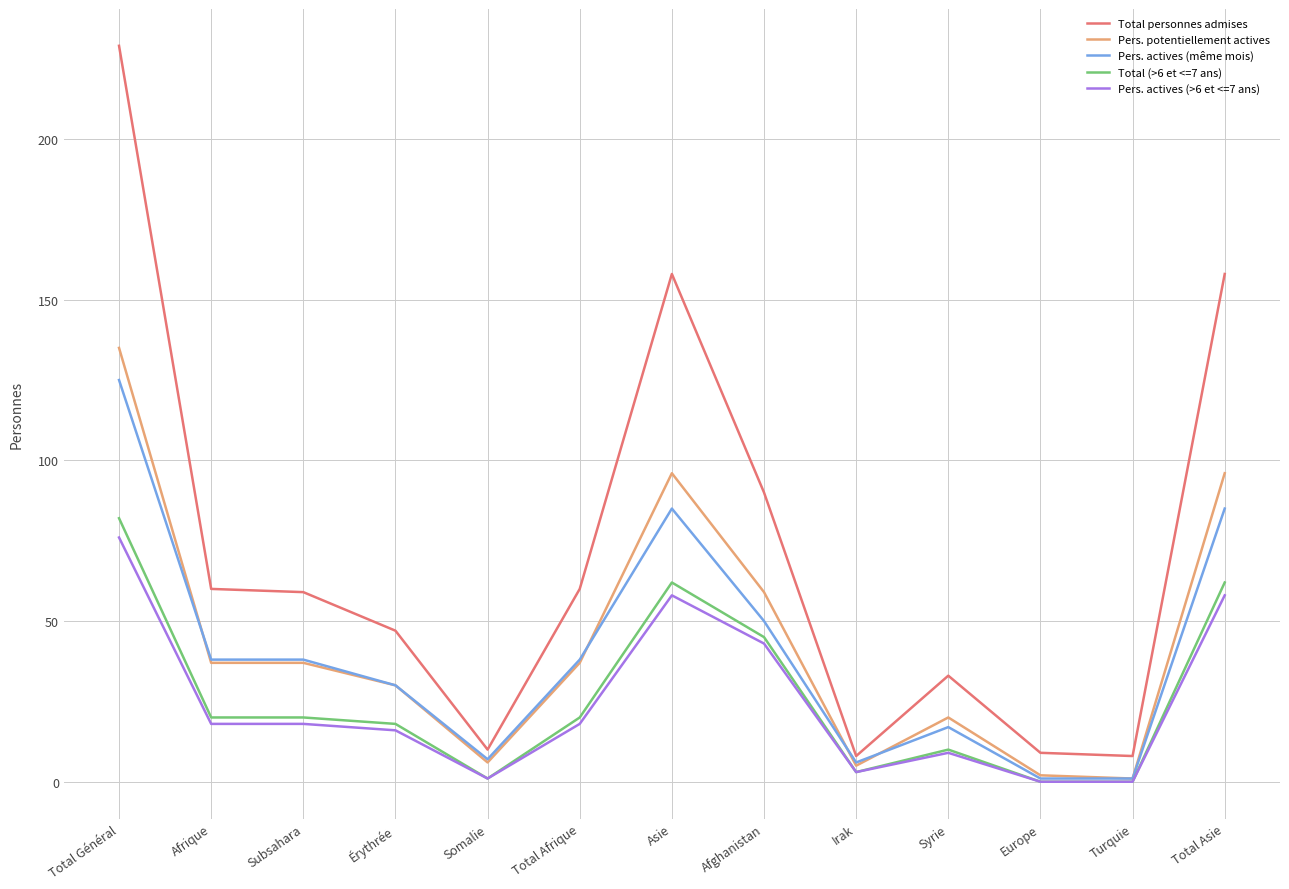

At which label does Pers. actives (même mois) first exceed 38?

Total Général